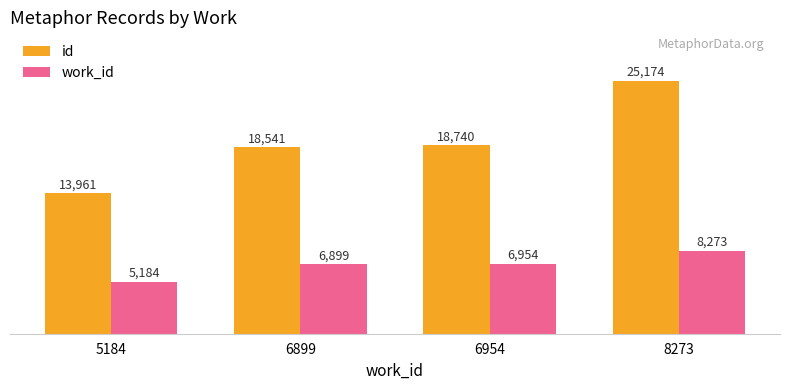

Rank the series by their maximum value, from lowest to highest.

work_id, id